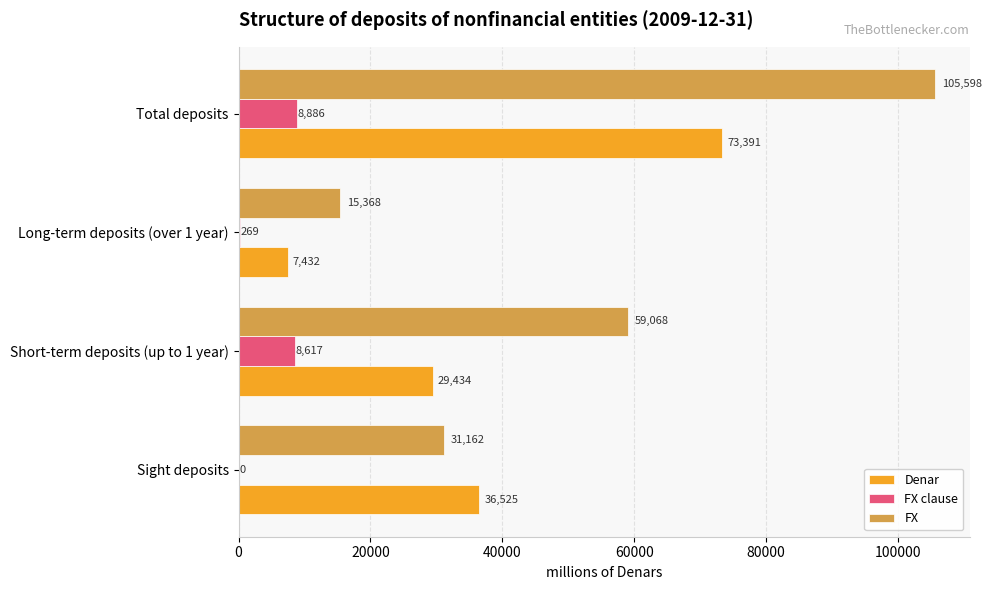

Which series changed the most between Sight deposits and Total deposits?

FX